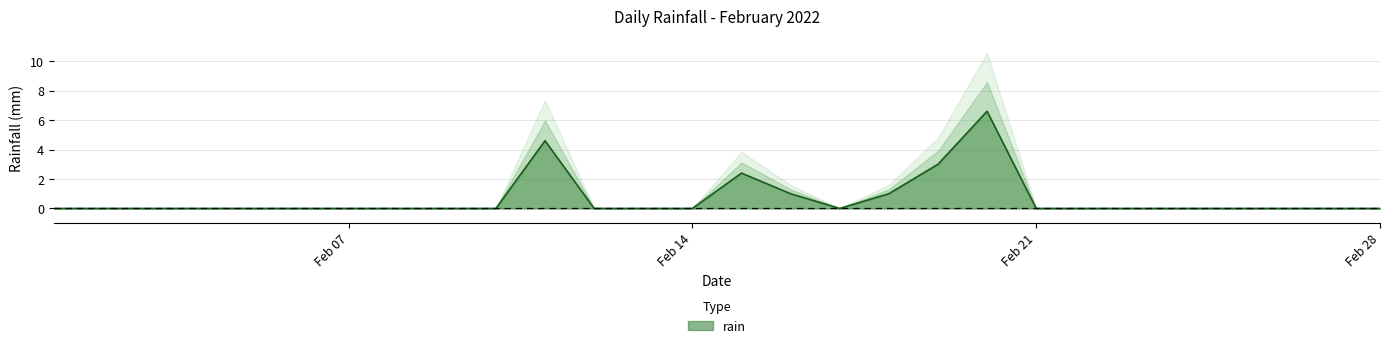

List the labels in order of value, largest first.

2022-02-20, 2022-02-11, 2022-02-19, 2022-02-15, 2022-02-16, 2022-02-18, 2022-02-01, 2022-02-02, 2022-02-03, 2022-02-04, 2022-02-05, 2022-02-06, 2022-02-07, 2022-02-08, 2022-02-09, 2022-02-10, 2022-02-12, 2022-02-13, 2022-02-14, 2022-02-17, 2022-02-21, 2022-02-22, 2022-02-23, 2022-02-24, 2022-02-25, 2022-02-26, 2022-02-27, 2022-02-28